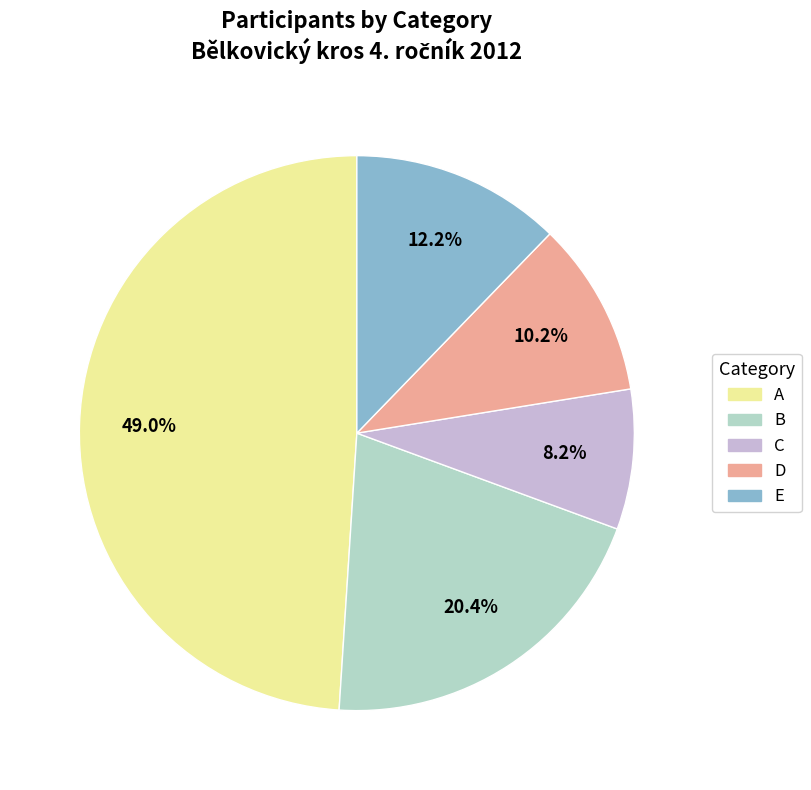

Is there a majority slice in this chart?

No